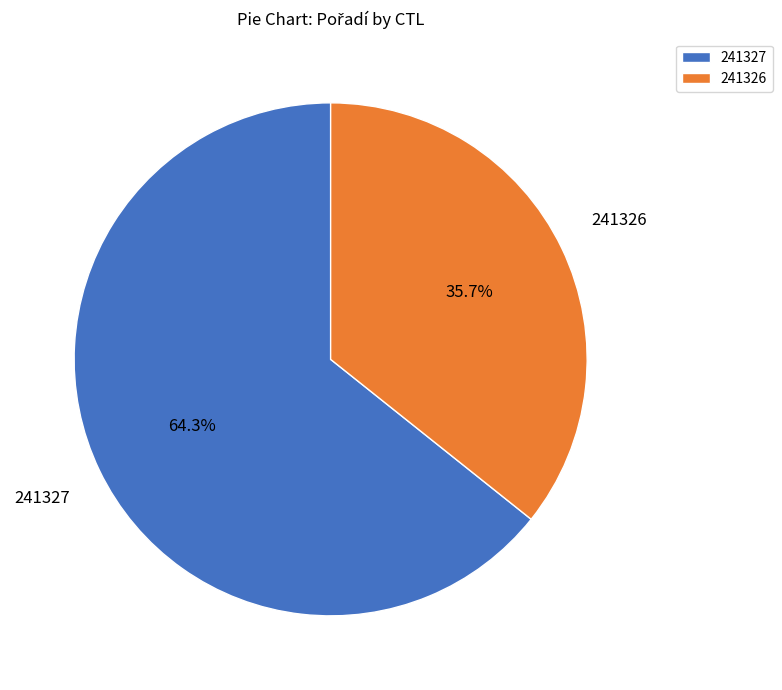

Between 241326 and 241327, which is larger?

241327